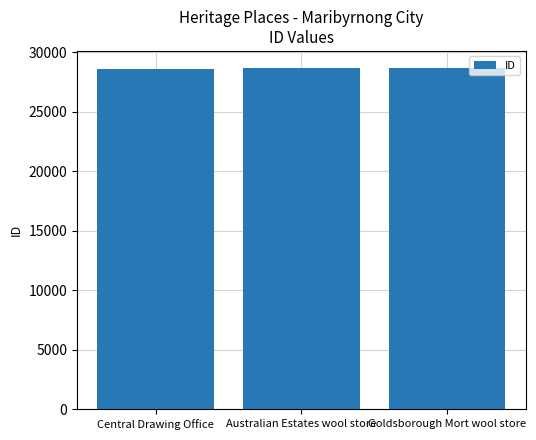

What is the average value?

28637